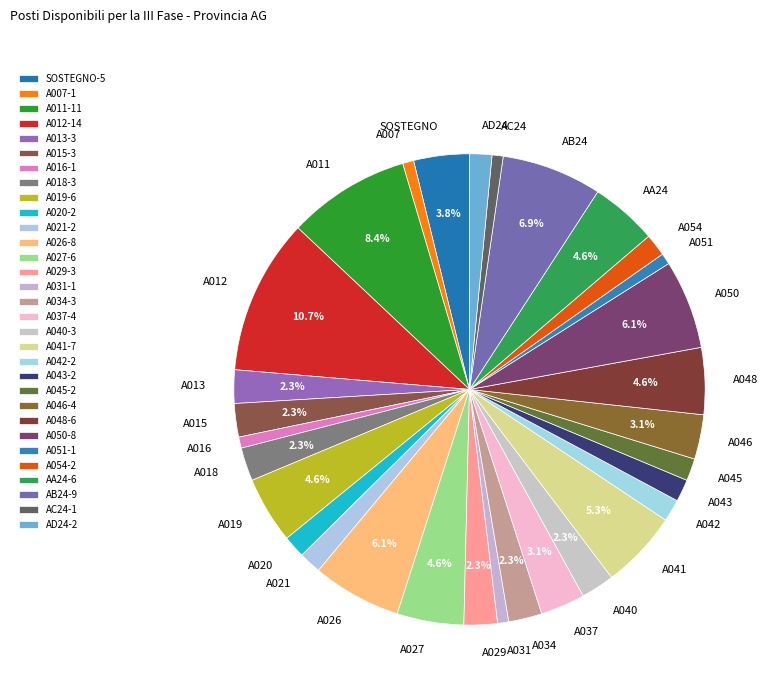

The A043 slice represents 2% of the pie. True or false?

True